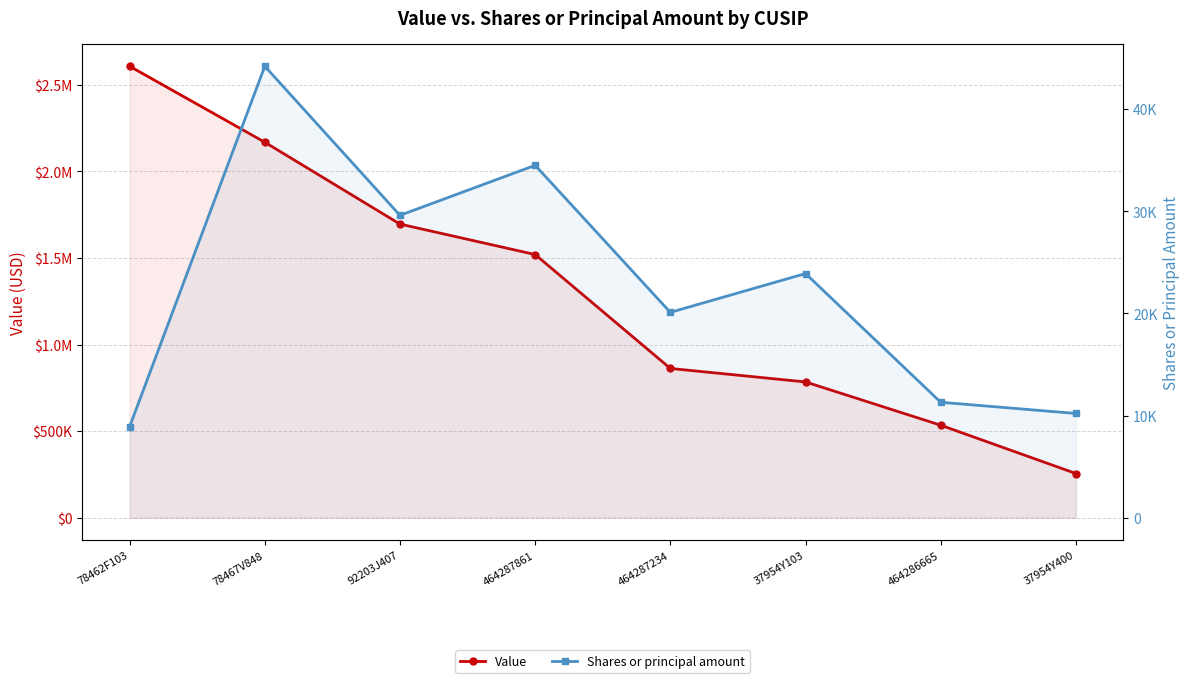

What is the difference between the Value values at 37954Y400 and 464286665?

279000